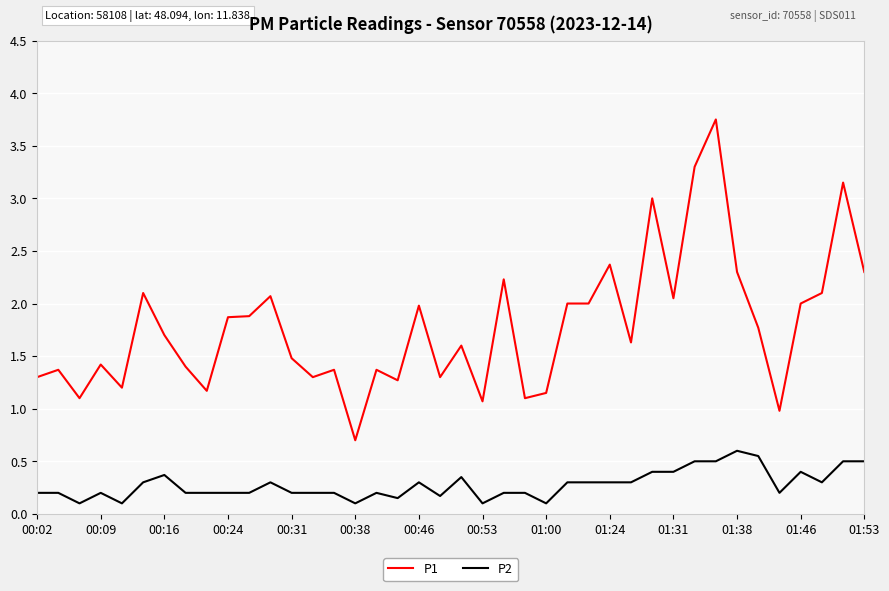

List the series in order of their peak value, highest first.

P1, P2